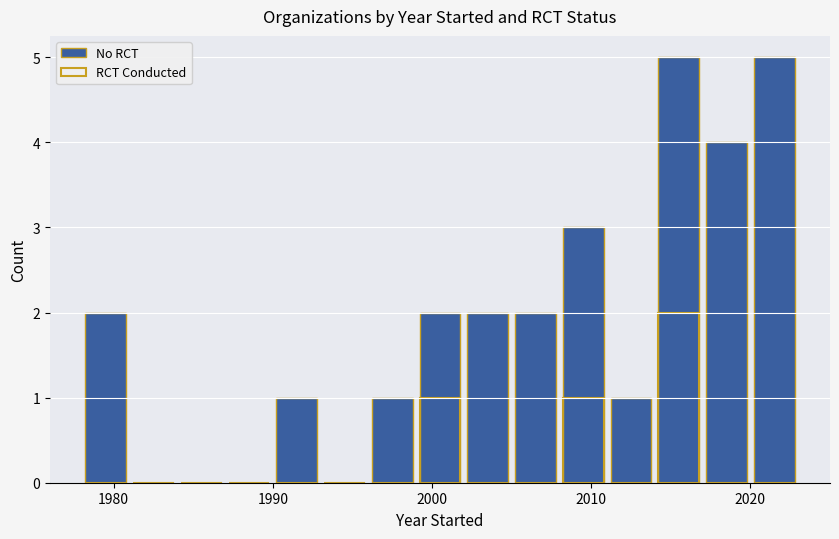

At 1980, list the series in order from largest to smallest.

No RCT, RCT Conducted